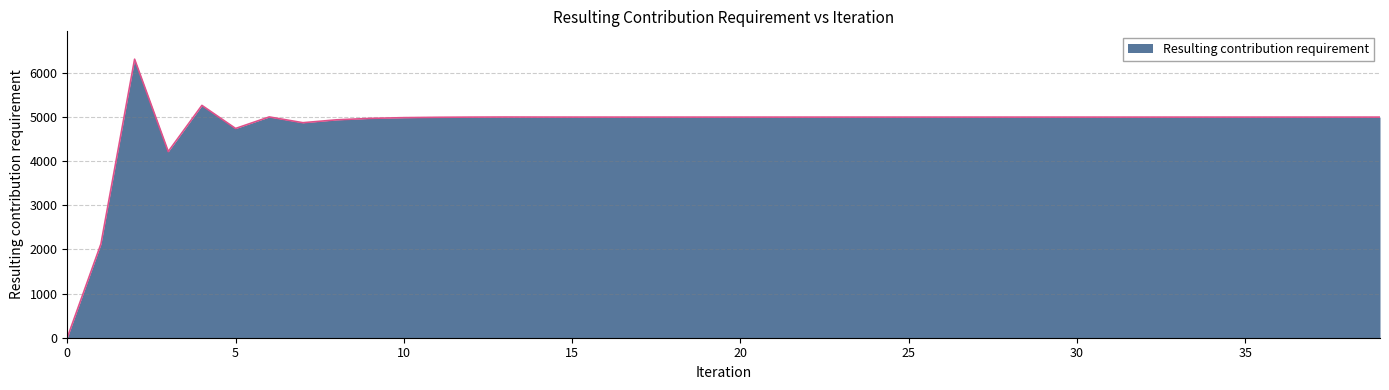

How many positive values are there?

39